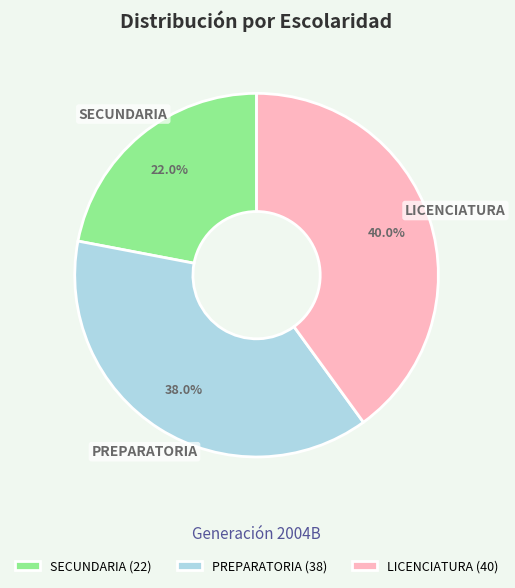

To the nearest percent, what percentage of the pie is SECUNDARIA?

22%